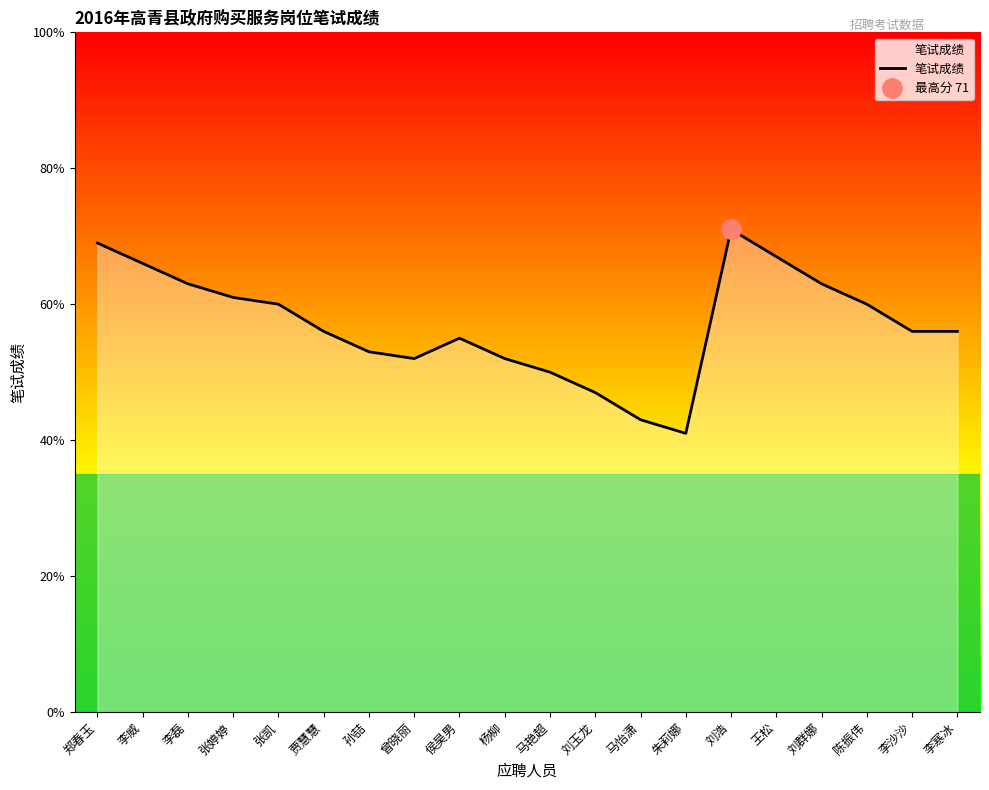

How many lines are shown in the chart?

1